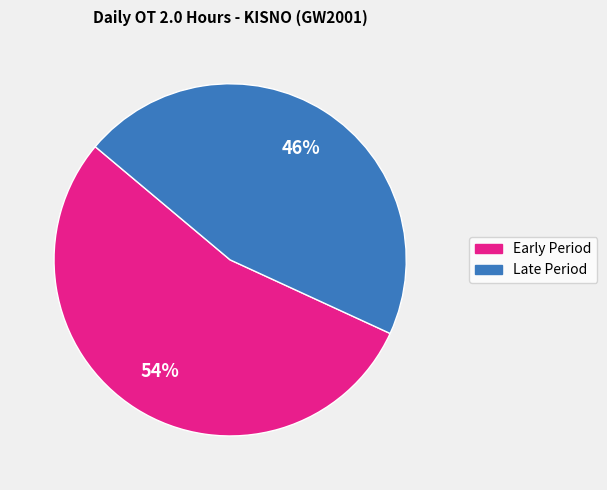

Count the number of slices in the pie.

2